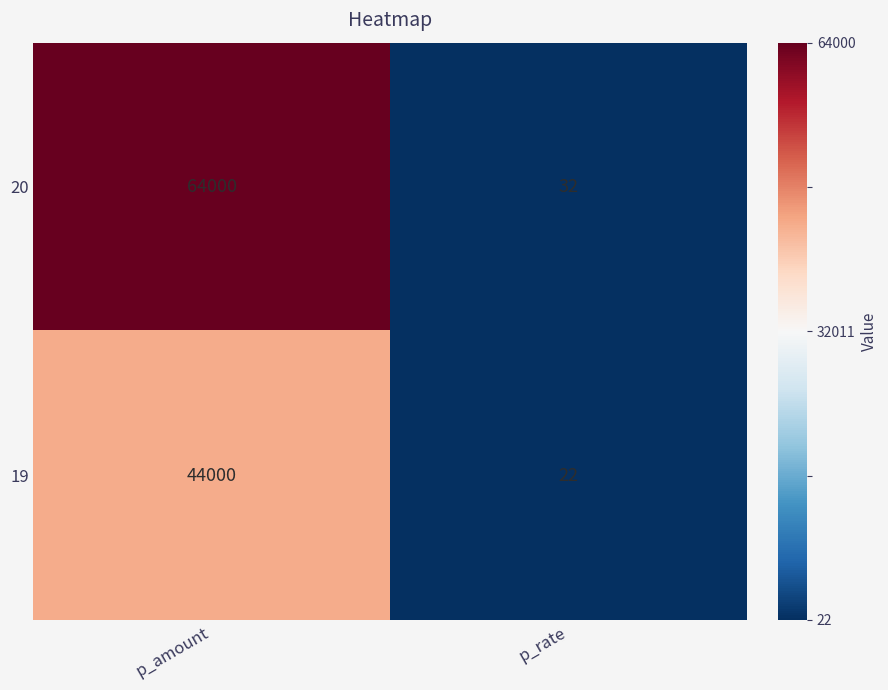

Which series changed the most between p_amount and p_rate?

20